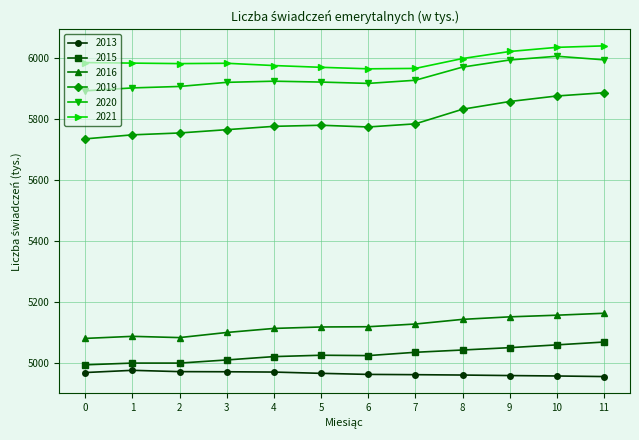

Count the number of data series in this chart.

6